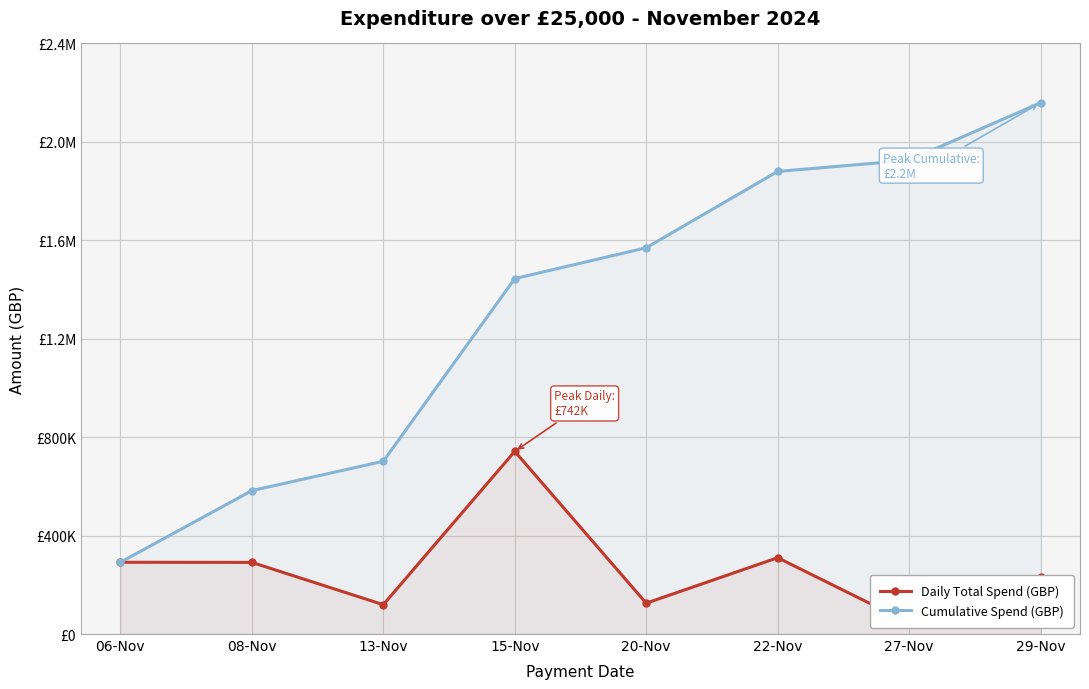

Count the number of data series in this chart.

2